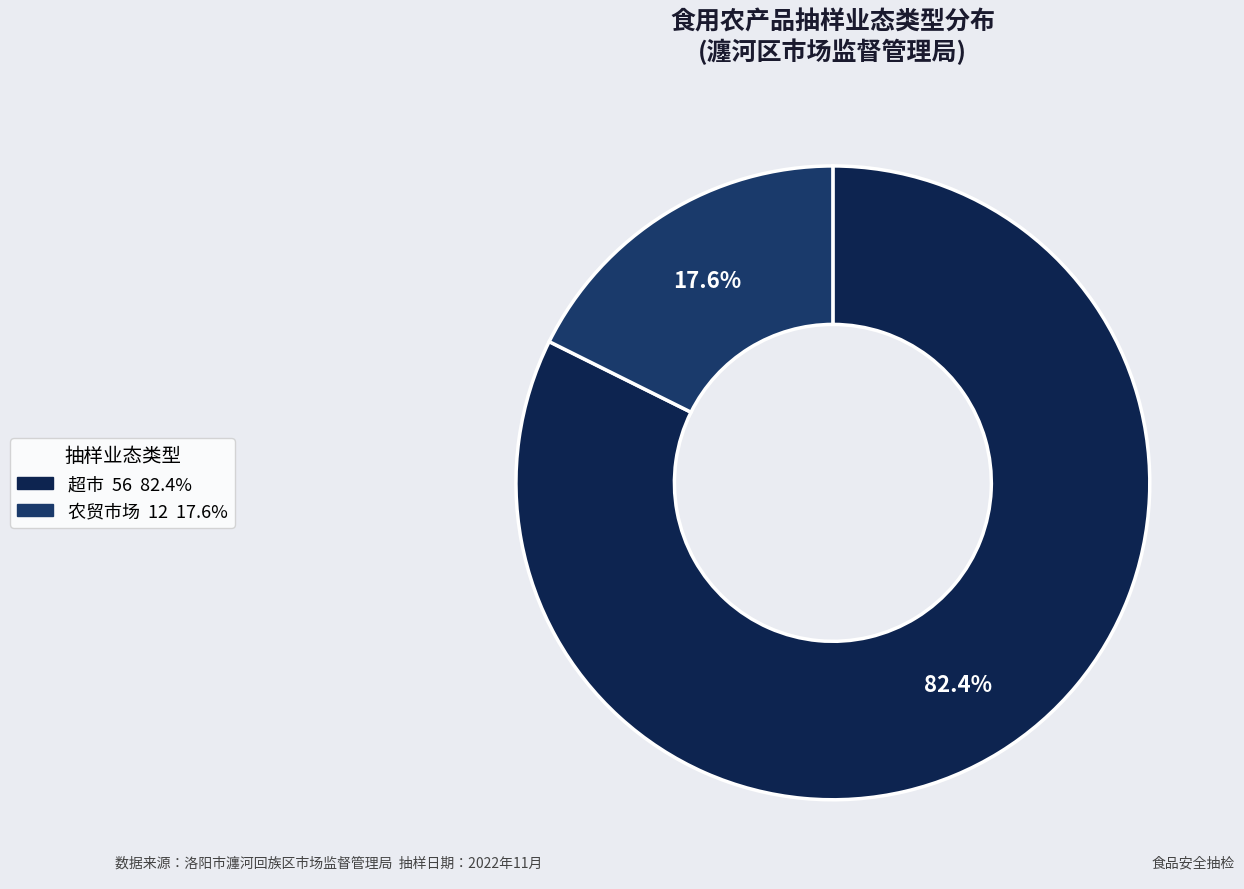

Approximately how many times larger is the value at 农贸市场 compared to 超市?

0.2